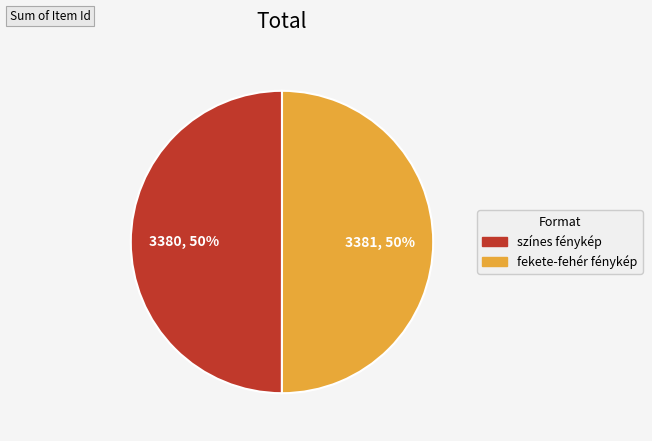

How many slices are in this pie chart?

2